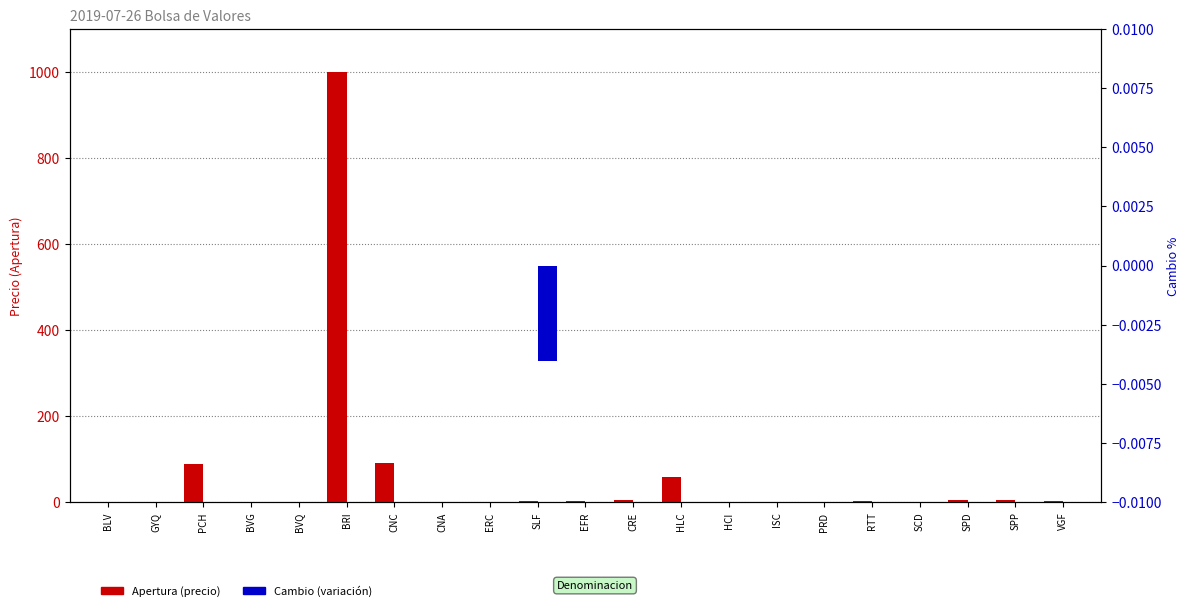

Between SCD and VGF, which series saw the biggest shift?

Apertura